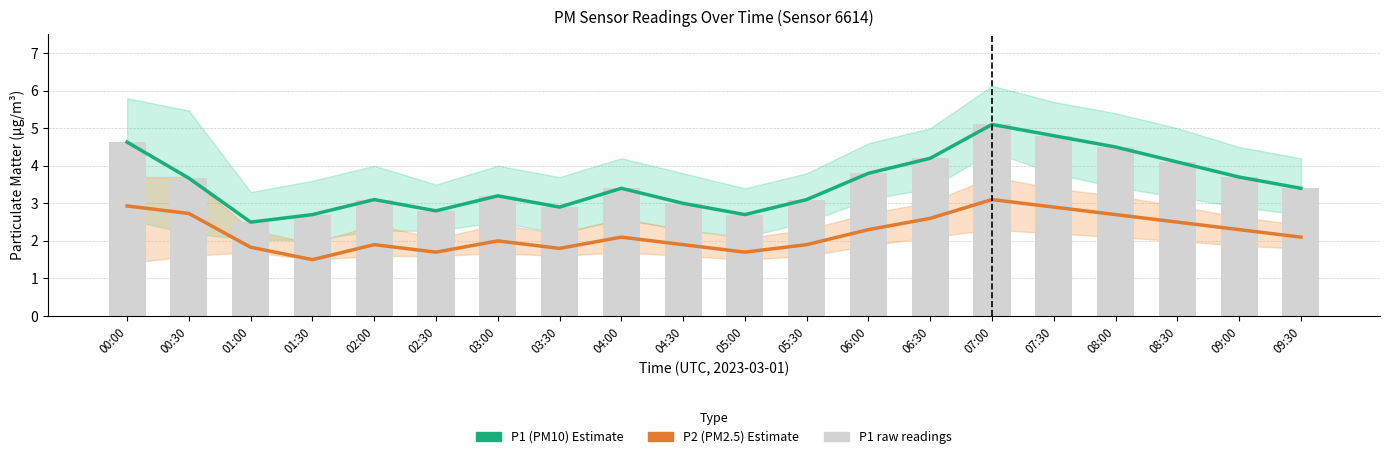

Which category has the highest value in the P1 (PM10) Estimate series?

07:00